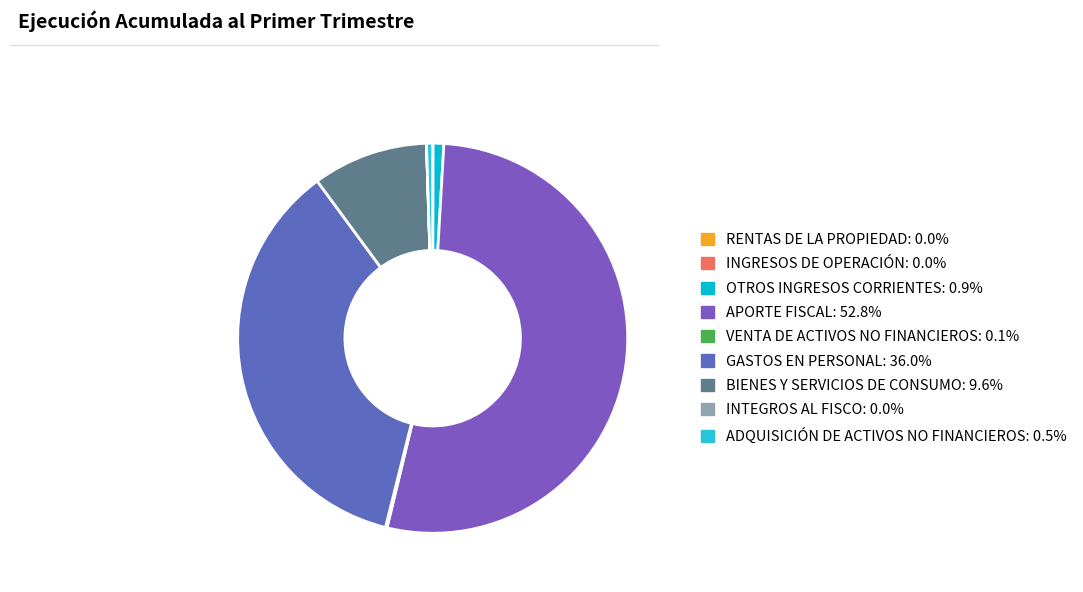

To the nearest percent, what portion does GASTOS EN PERSONAL represent?

36%